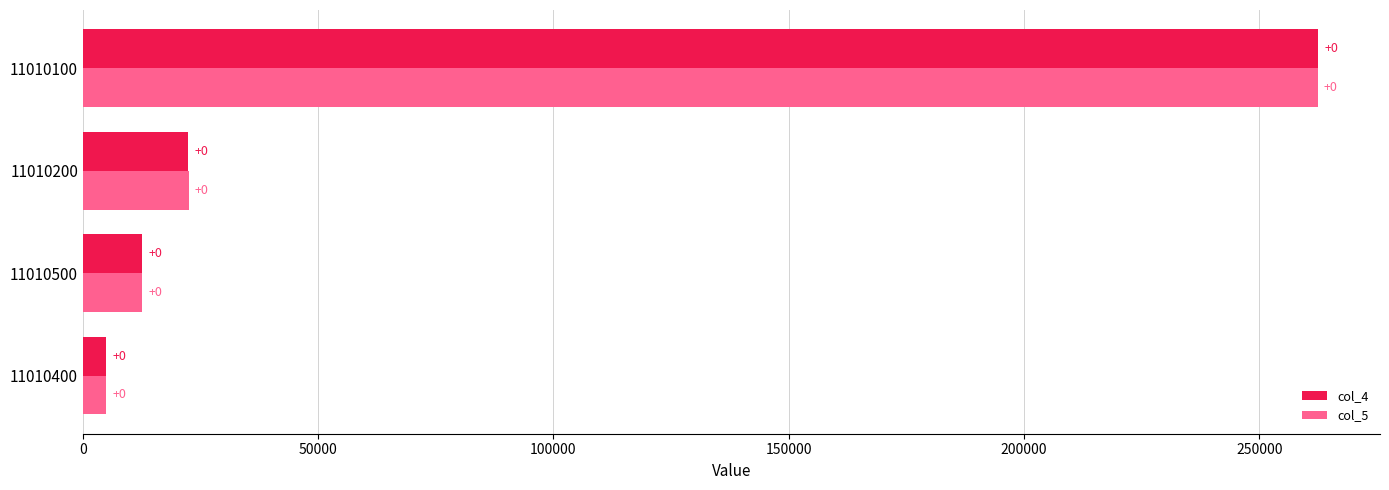

What are all the series names shown in the legend?

col_4, col_5